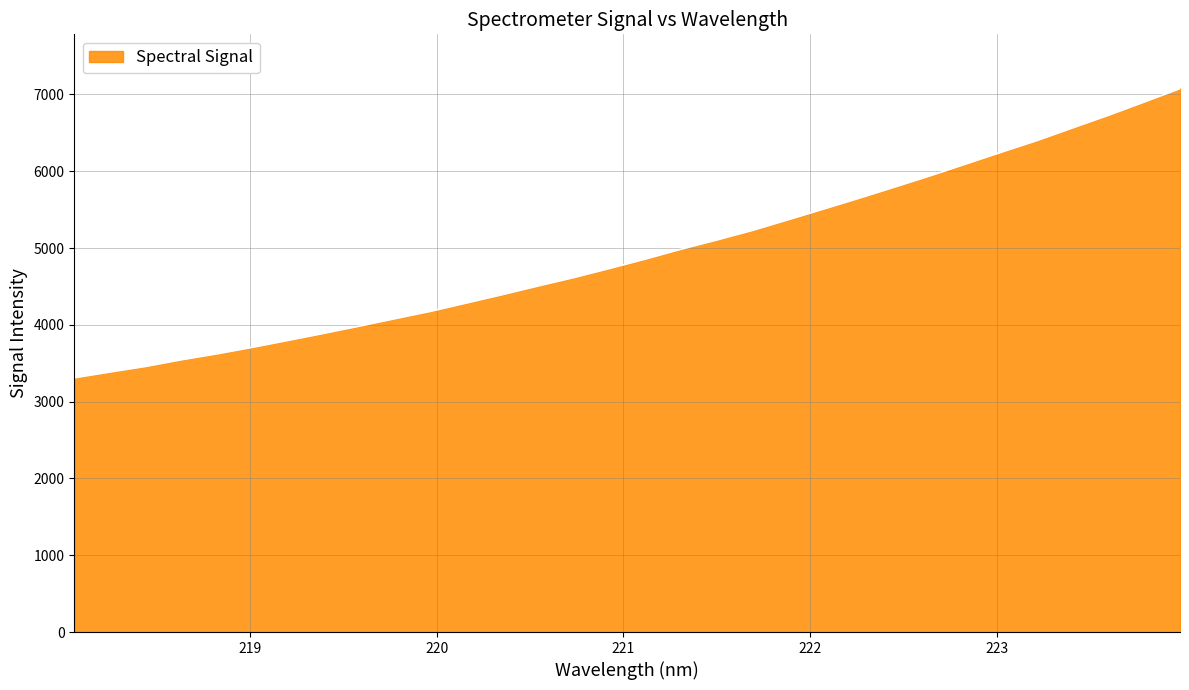

What is the difference between the maximum and minimum values?

3765.5